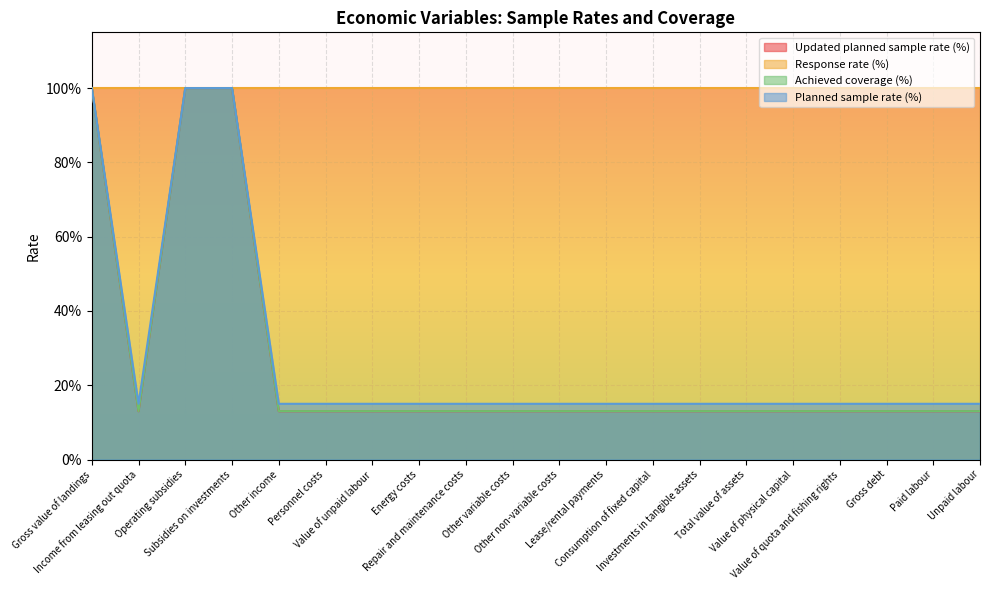

What is the minimum value shown in the chart?

0.1